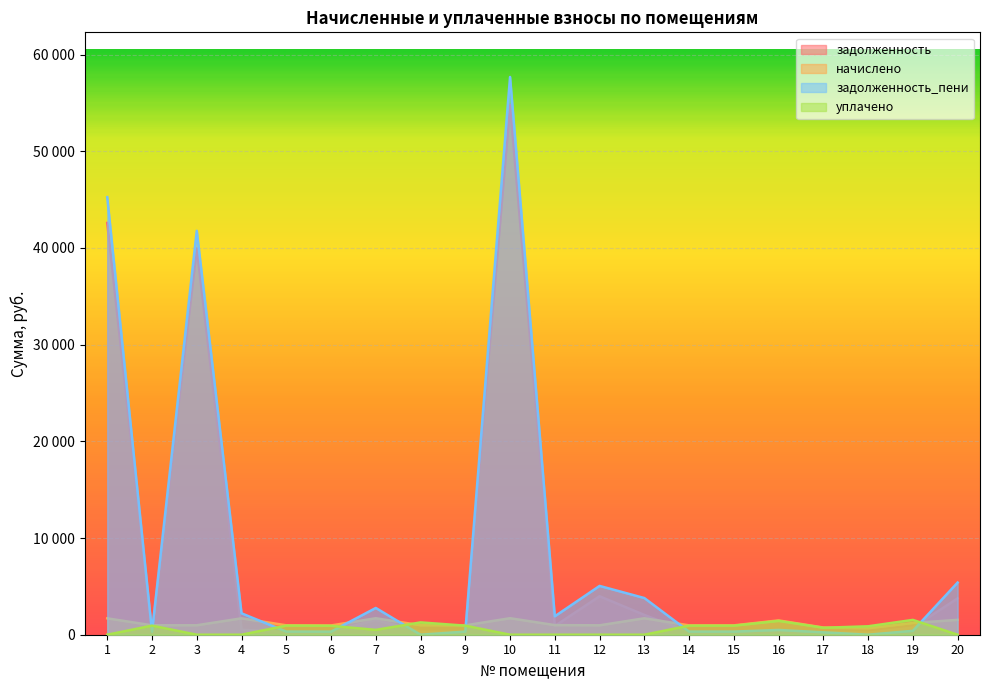

Which label corresponds to the smallest value in the chart?

8